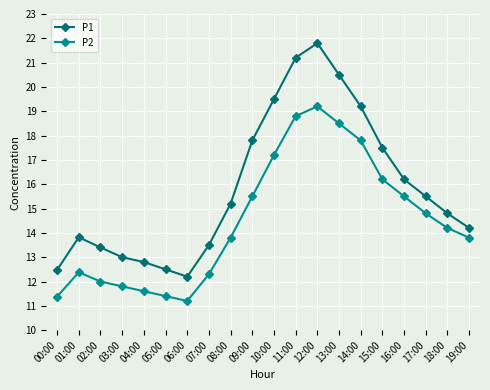

Which category has the lowest value in the P2 series?

06:00